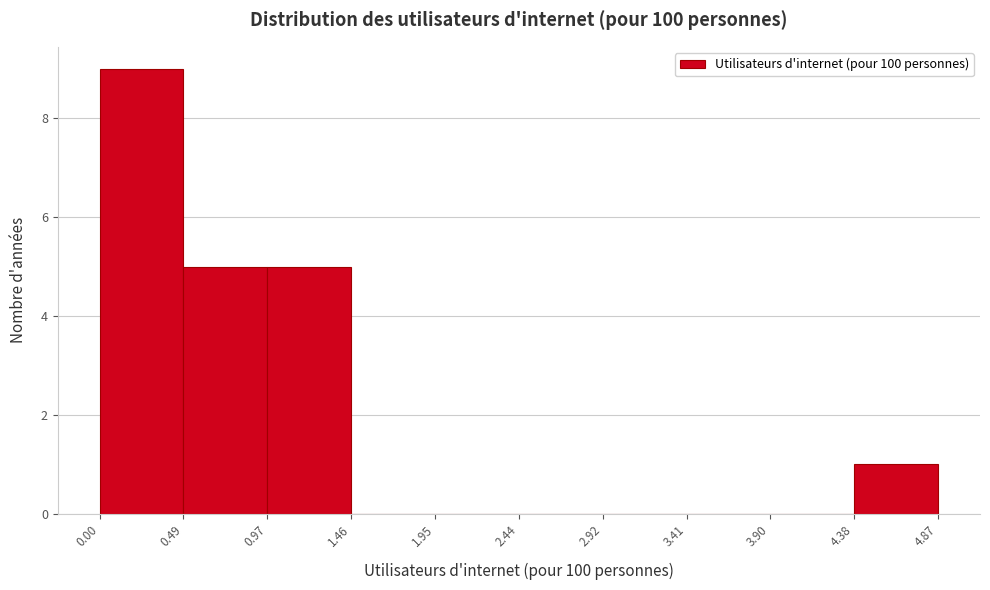

Reading left to right, list every bar in this chart as the range it spans on the x-axis followed by its height. The values are not printed on the chart, so give them approximately, as read against the axis.

0.00 to 0.49: 9
0.49 to 0.97: 5
0.97 to 1.46: 5
1.46 to 1.95: 0
1.95 to 2.44: 0
2.44 to 2.92: 0
2.92 to 3.41: 0
3.41 to 3.90: 0
3.90 to 4.38: 0
4.38 to 4.87: 1